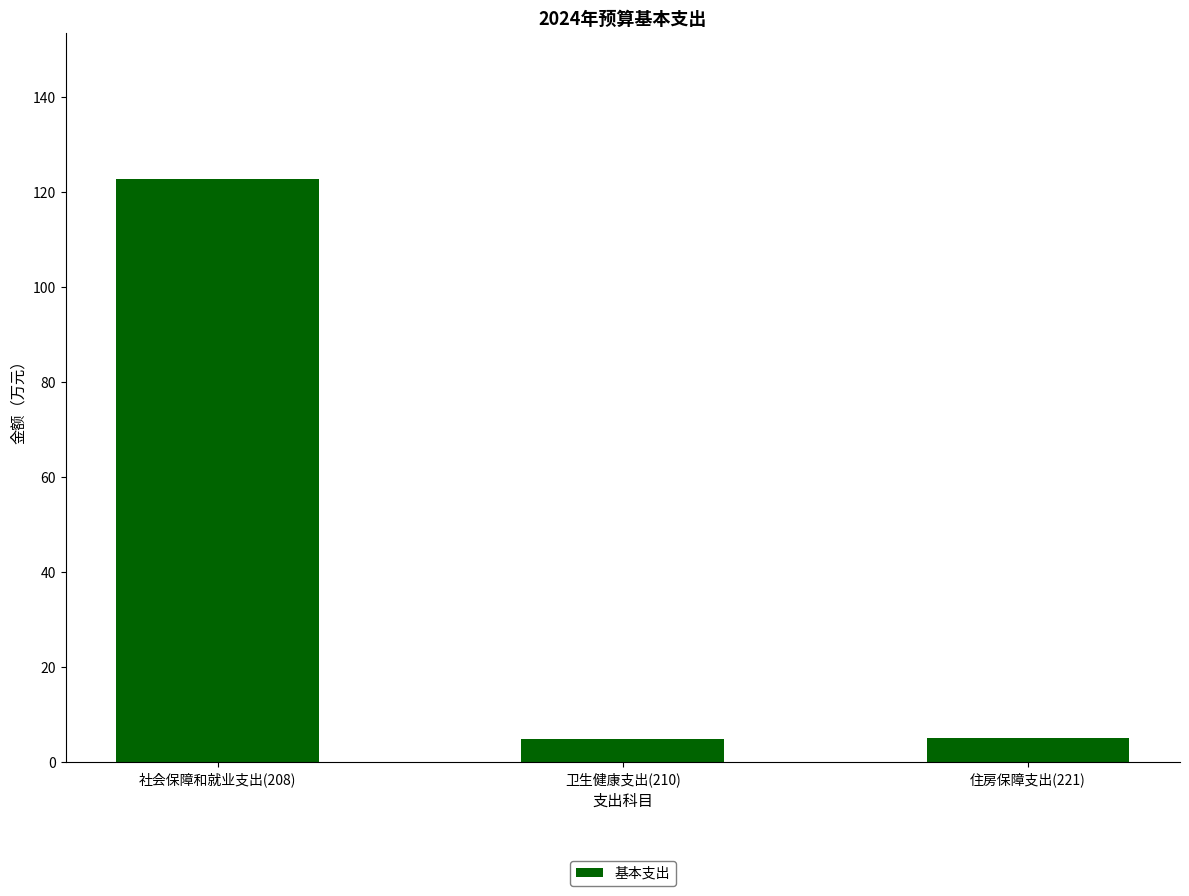

What is the label of the 1st bar from the right?

住房保障支出(221)